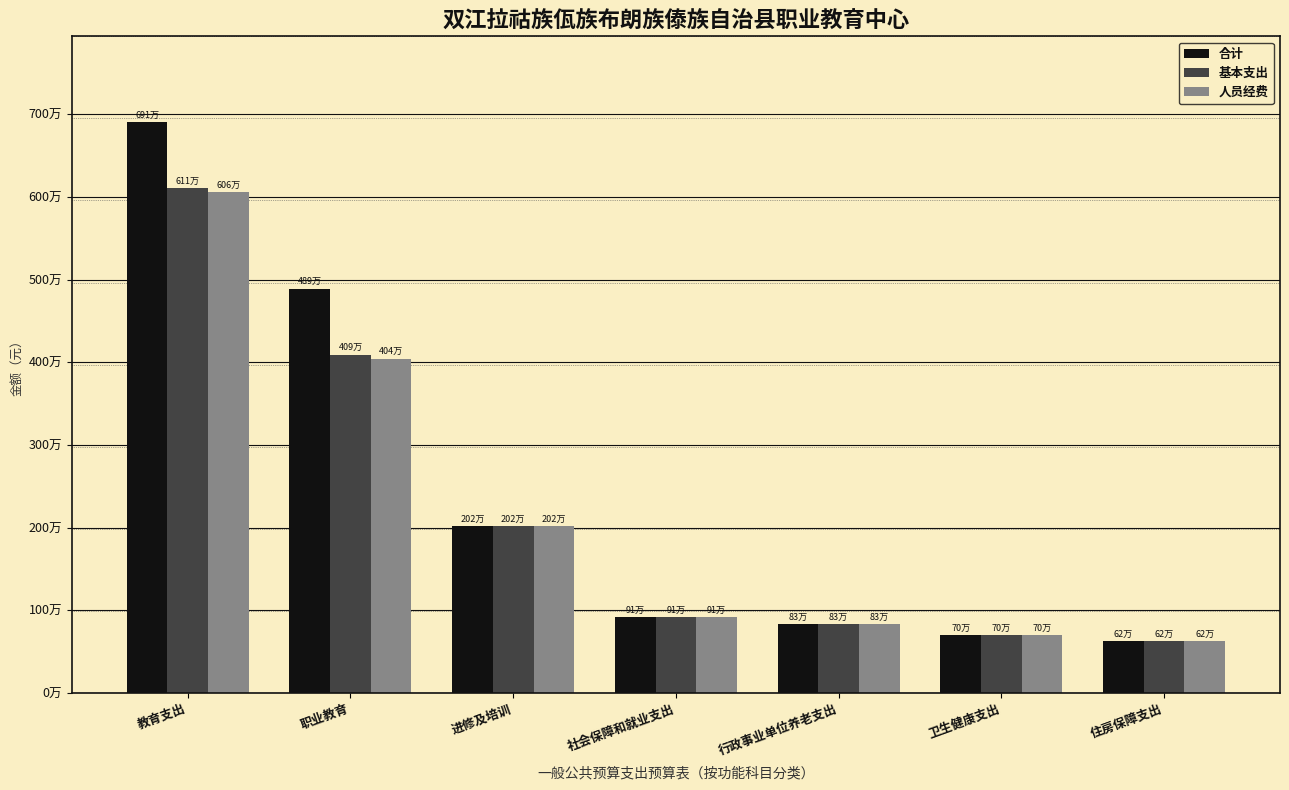

The 基本支出 series shows 832416.0 at 行政事业单位养老支出. True or false?

True